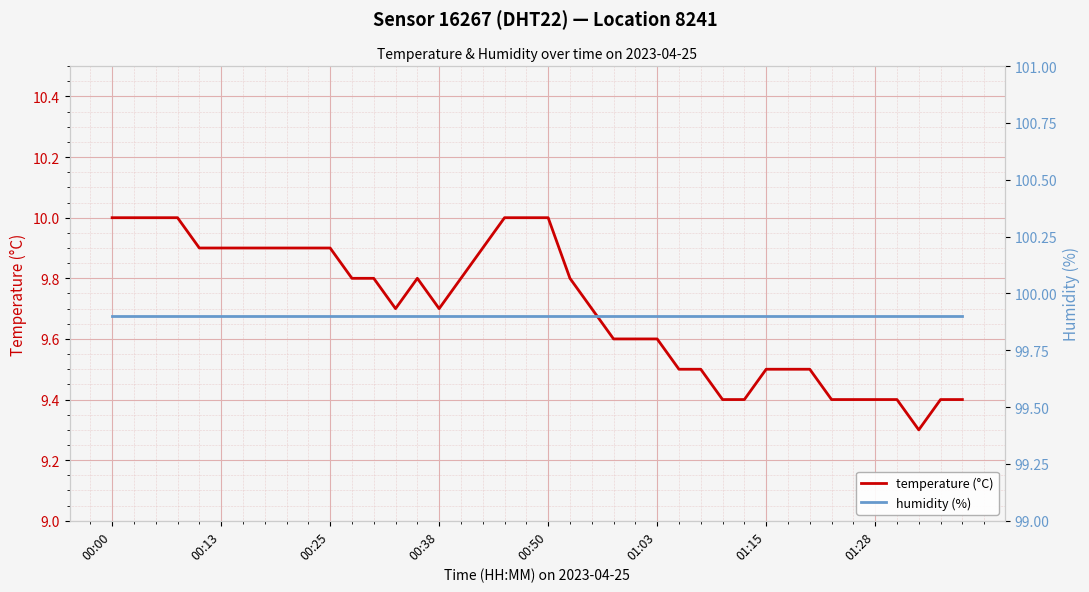

What is the highest value of the temperature (°C) series?

10.0